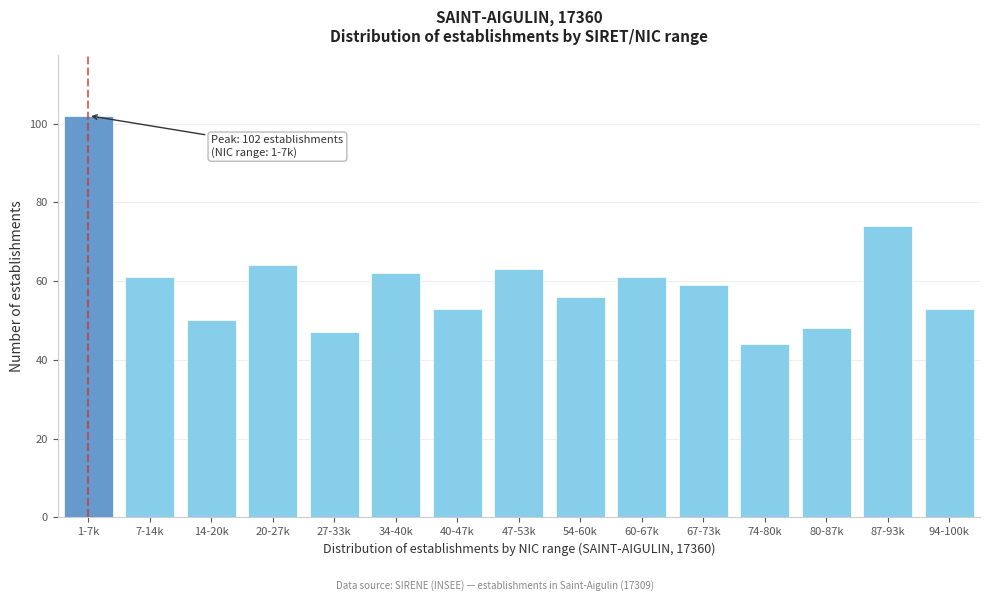

Reading left to right, list all the values displayed in this chart.

1-7k=102	7-14k=61	14-20k=50	20-27k=64	27-33k=47	34-40k=62	40-47k=53	47-53k=63	54-60k=56	60-67k=61	67-73k=59	74-80k=44	80-87k=48	87-93k=74	94-100k=53